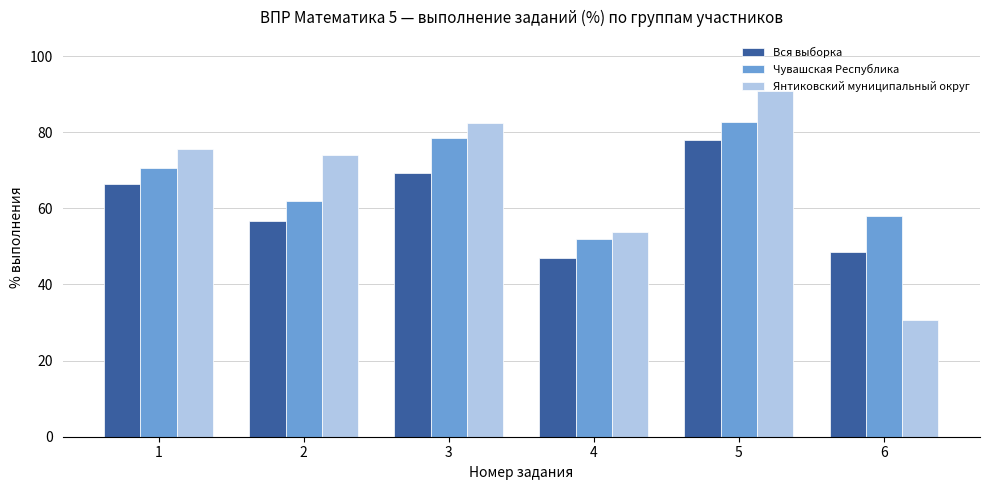

How many distinct data groups are displayed?

3